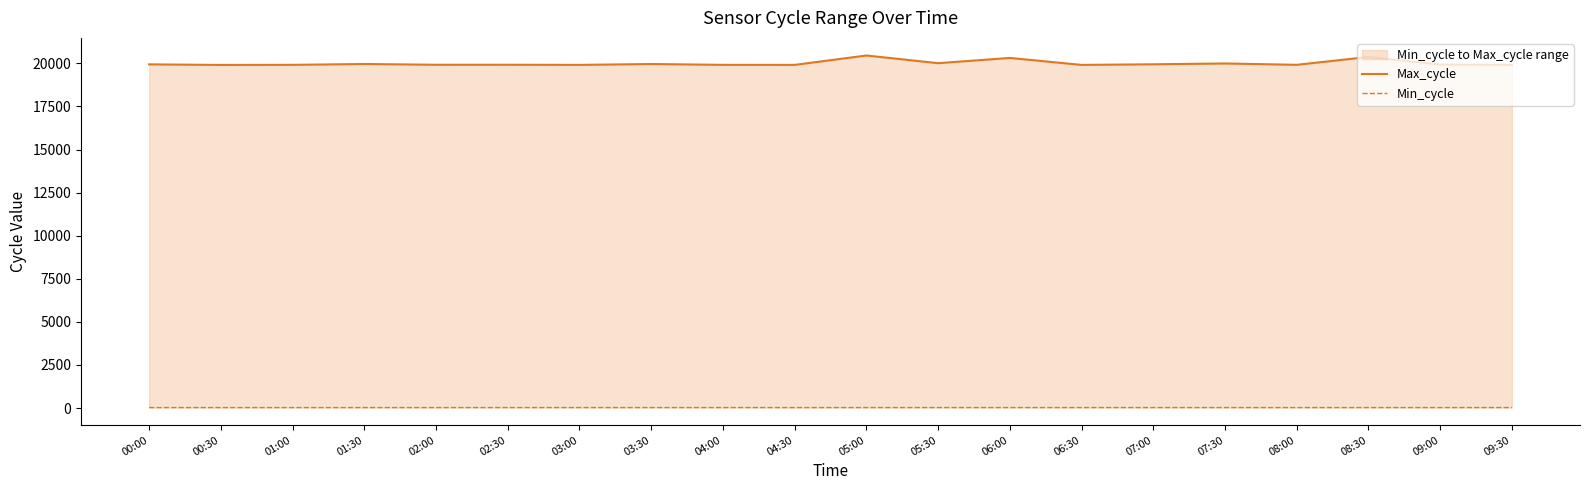

At which label is Max_cycle closest to 20182?

06:00